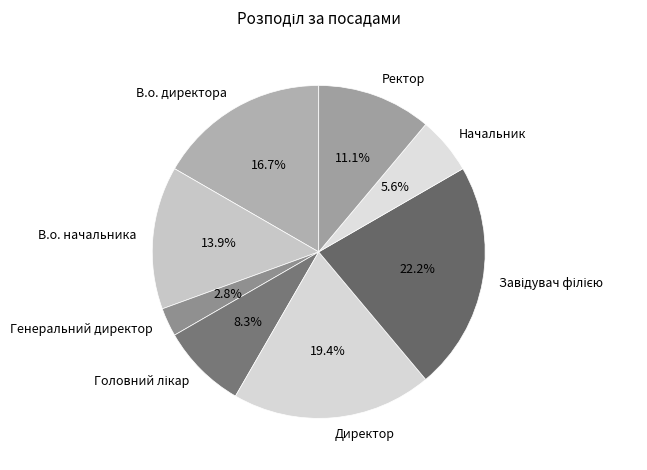

Approximately how many times larger is the value at Начальник compared to Директор?

0.3